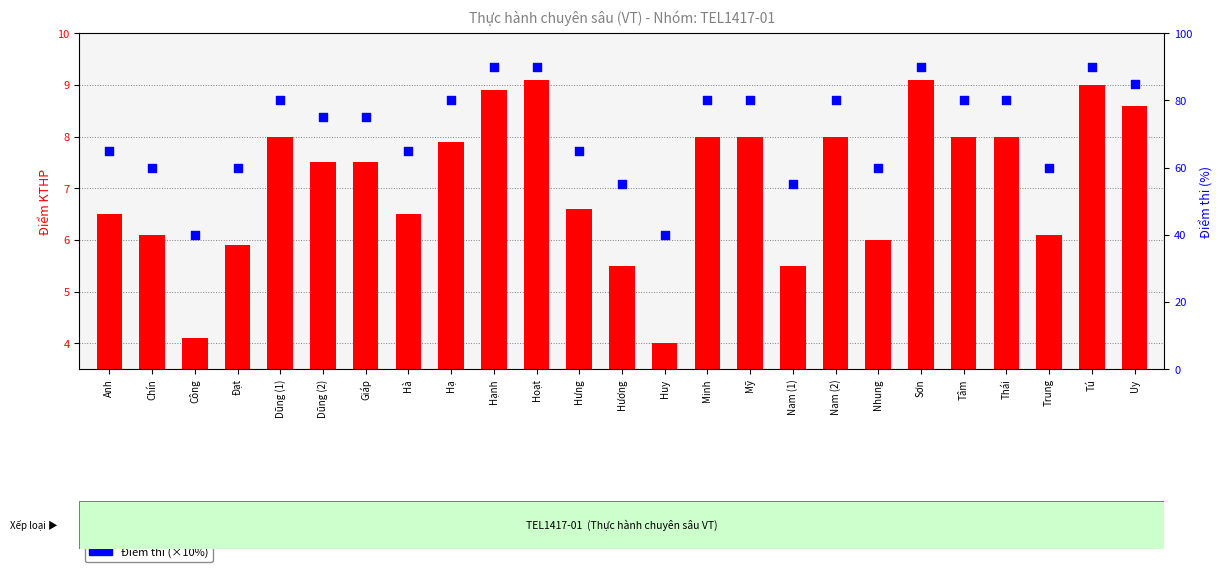

What is the total value across all series at Hoạt?

95.6